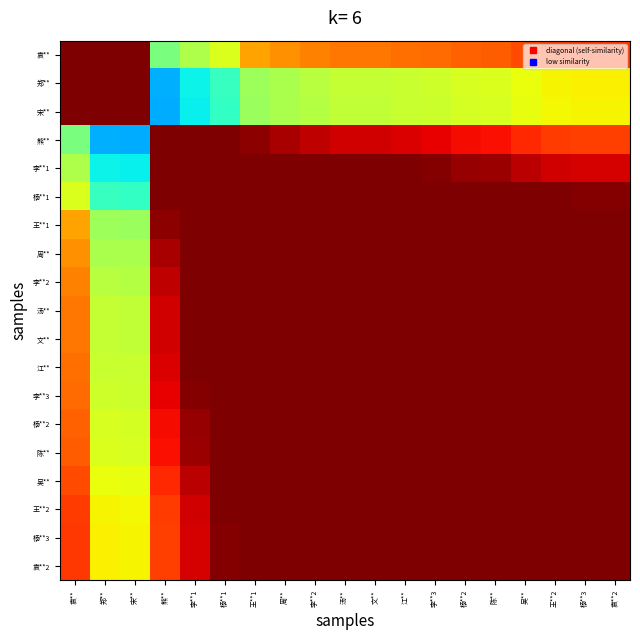

List the series in order of their peak value, highest first.

袁**, 郑**, 宋**, 熊**, 李**1, 杨**1, 王**1, 周**, 李**2, 汤**, 文**, 江**, 李**3, 杨**2, 陈**, 吴**, 王**2, 杨**3, 袁**2